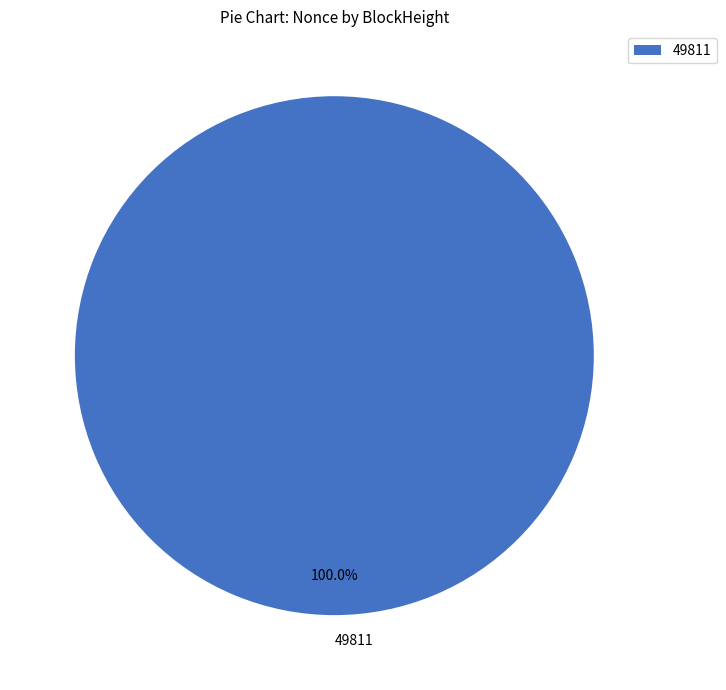

True or false: 49811 accounts for 100% of the total.

True